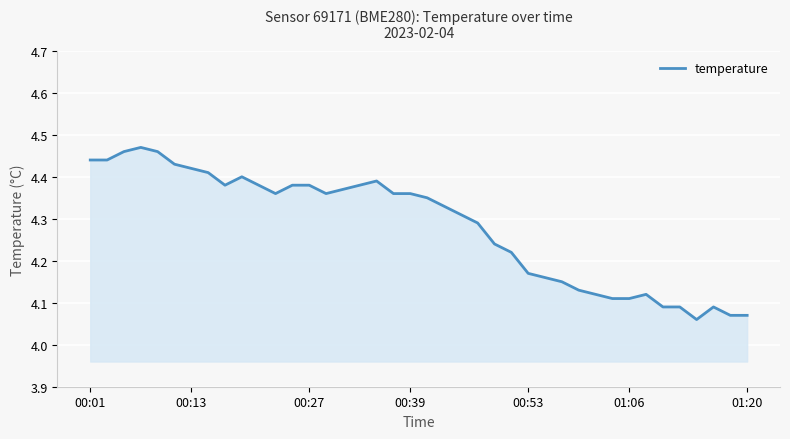

Count the values in the range 4 to 5.

40